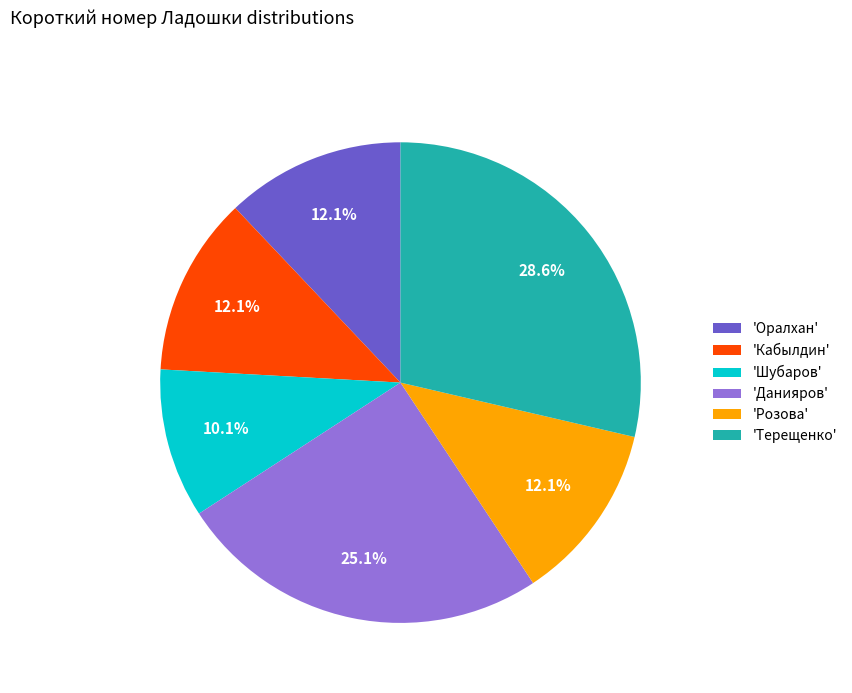

Is there a majority slice in this chart?

No